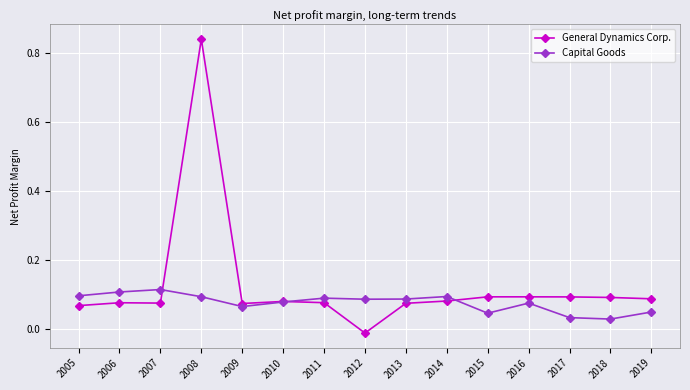

At 2018, list the series in order from smallest to largest.

Capital Goods, General Dynamics Corp.